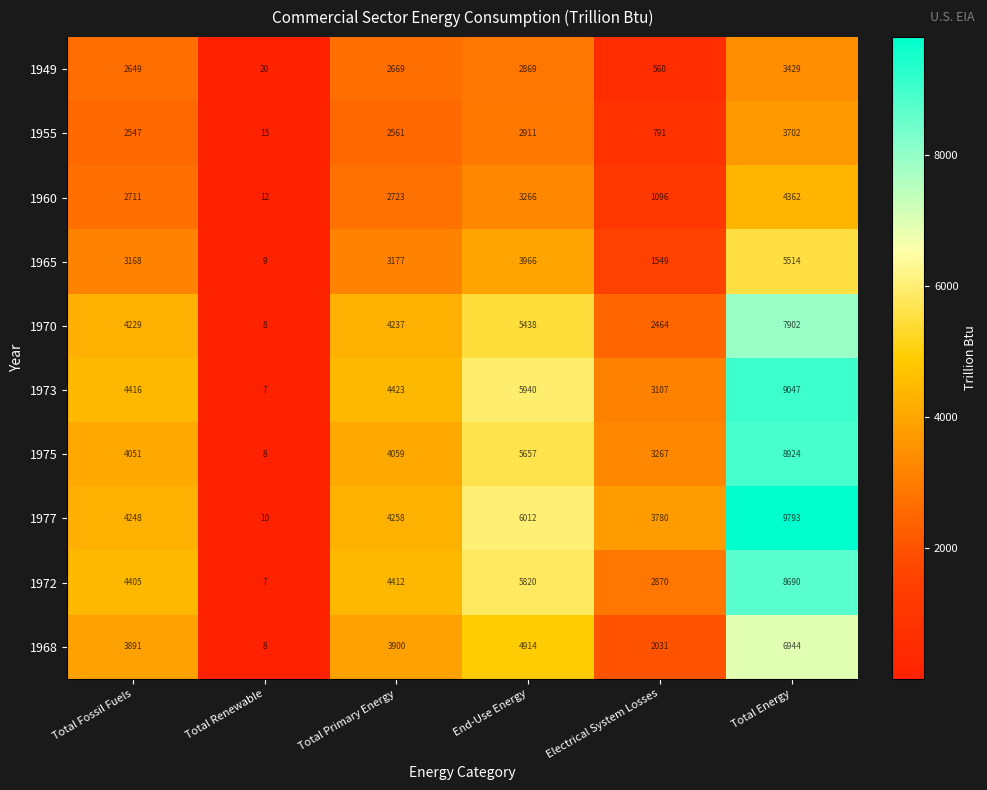

The 1970 series shows 5438 at End-Use Energy. True or false?

True